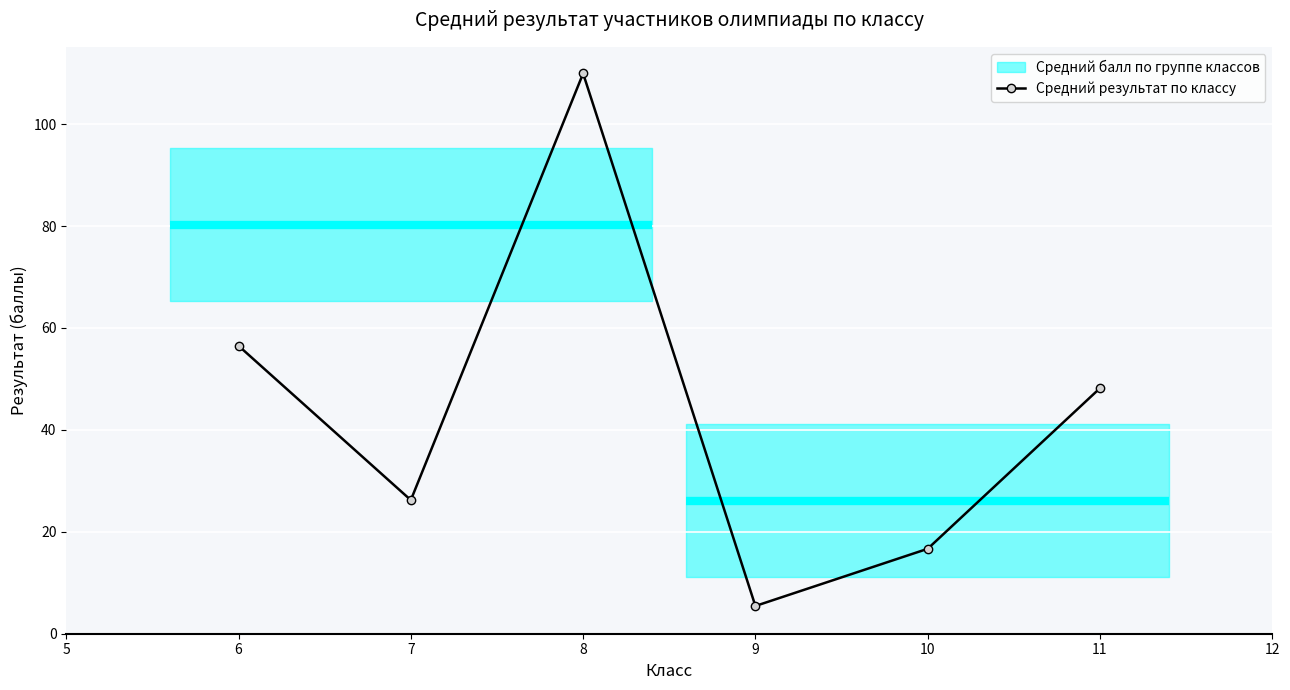

Is it true that Средний результат по классу equals 91.5 at 6?

False